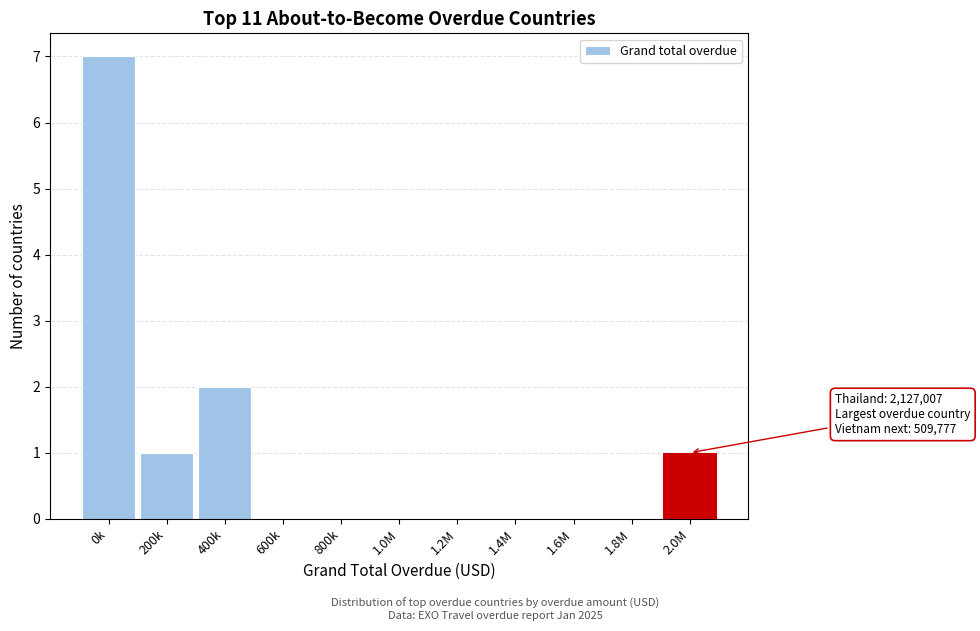

Reading left to right, list all the values displayed in this chart.

0k=7	200k=1	400k=2	600k=0	800k=0	1.0M=0	1.2M=0	1.4M=0	1.6M=0	1.8M=0	2.0M=1